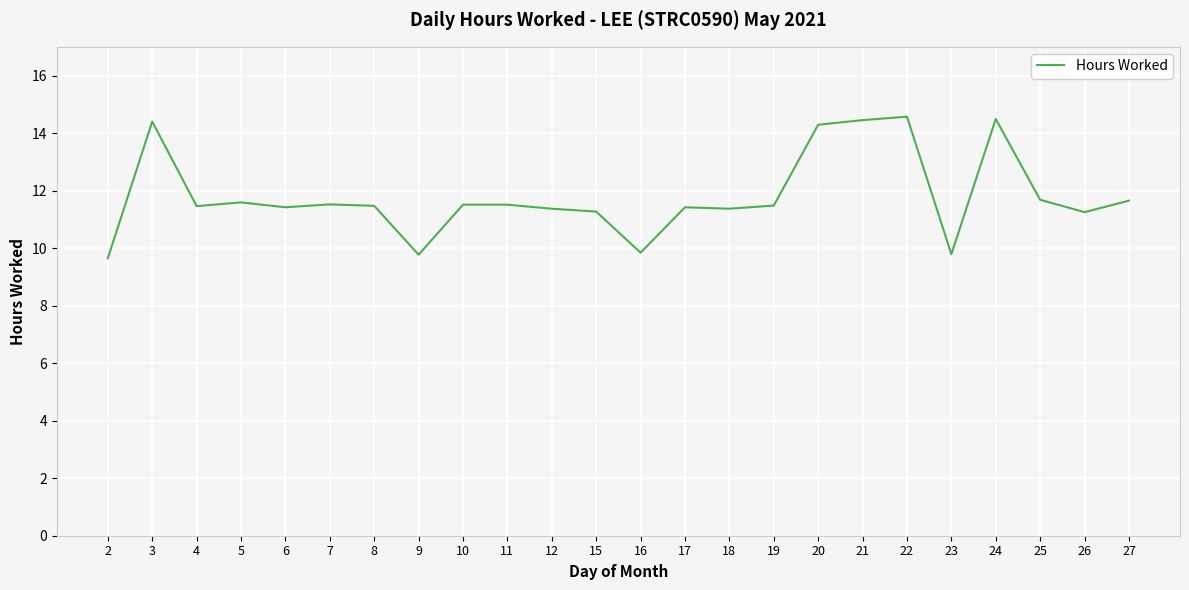

What is the sum of the values at 9 and 5?

21.4